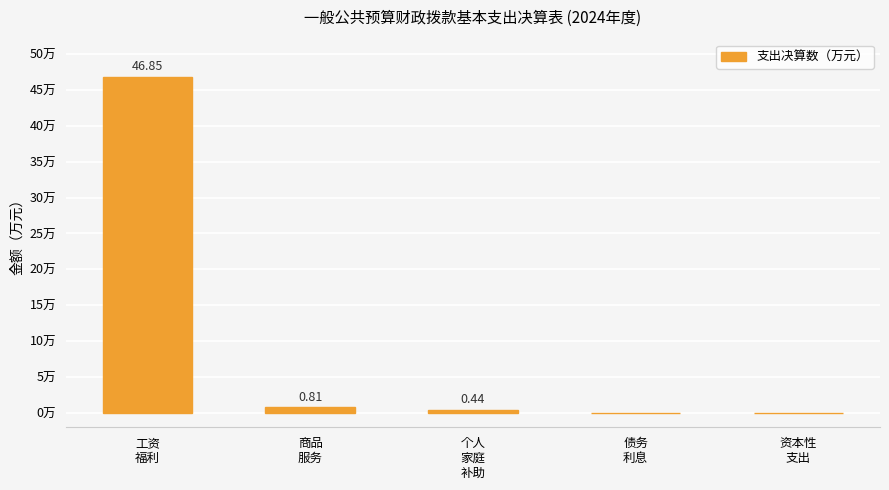

Where is the data nearest to the value 23?

商品
服务